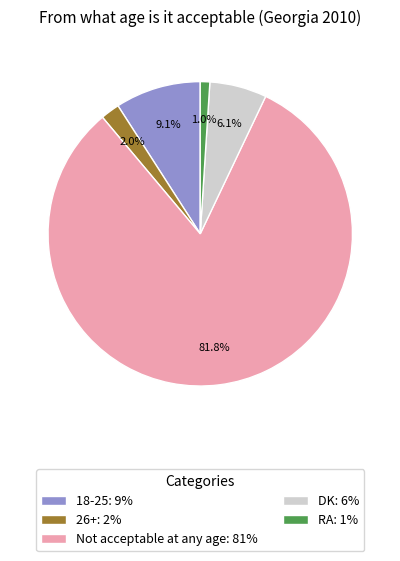

Is there any slice that represents more than half of the pie?

Yes